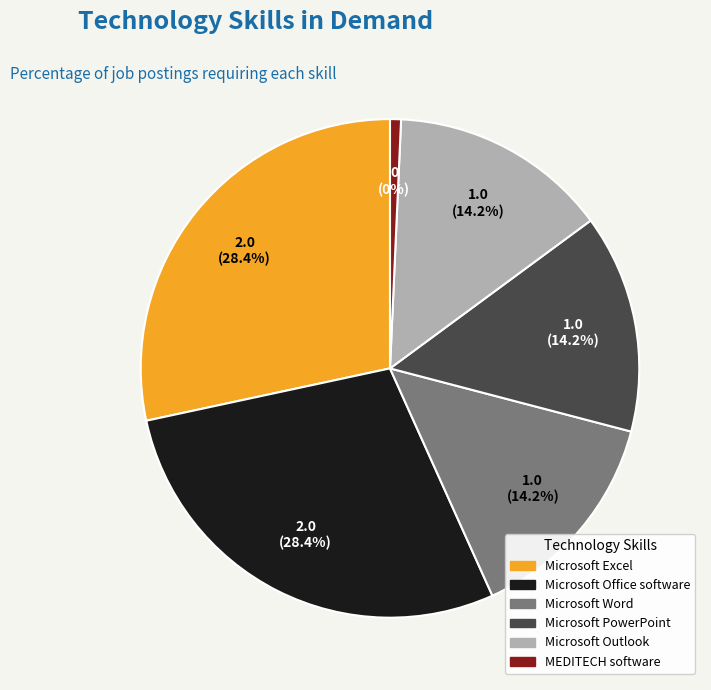

Is there a majority slice in this chart?

No